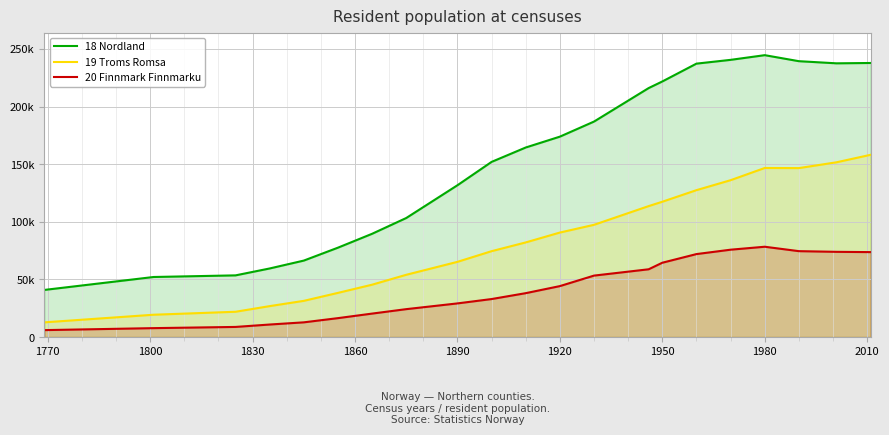

True or false: 20 Finnmark Finnmarku and 19 Troms Romsa intersect in this chart.

False